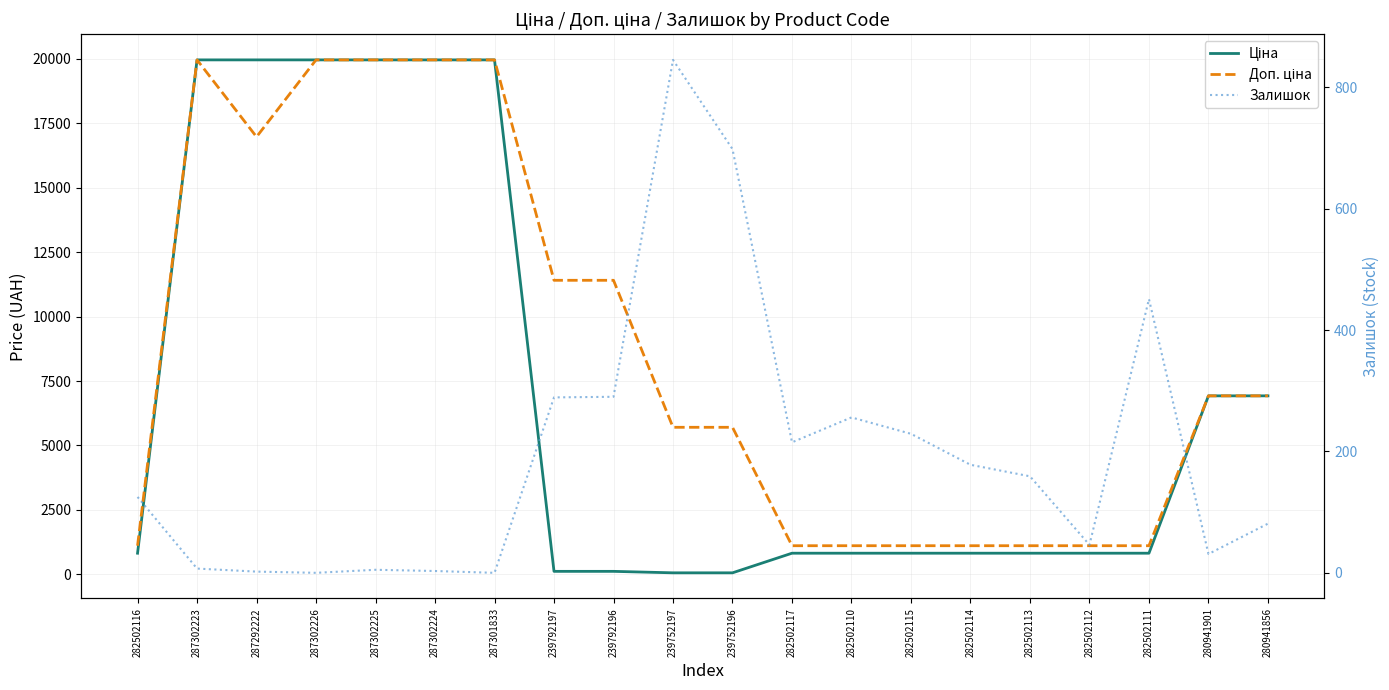

What is the sum of all Залишок values?

3910.0